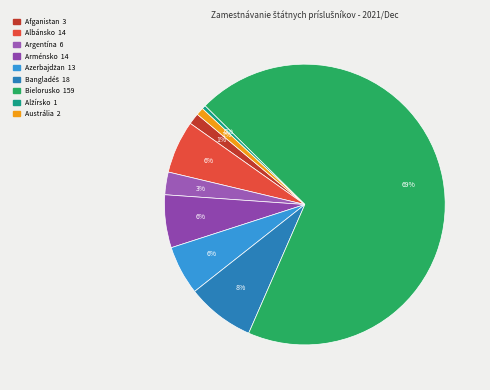

How many slices are in this pie chart?

9